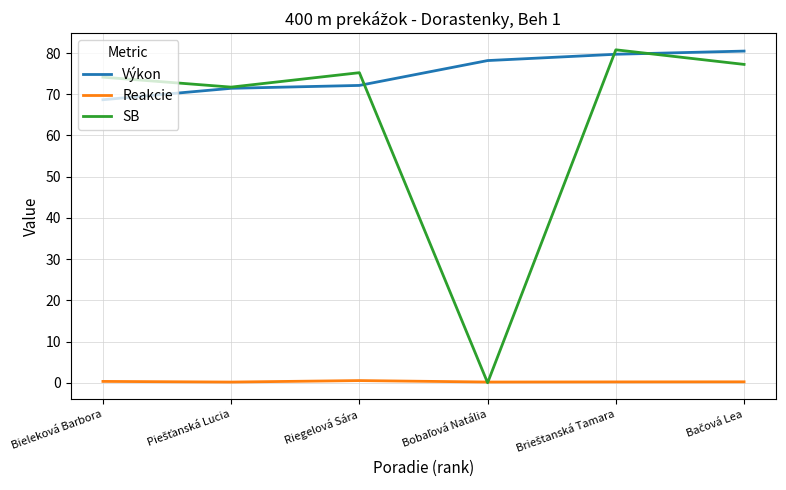

What are all the series names shown in the legend?

Výkon, Reakcie, SB